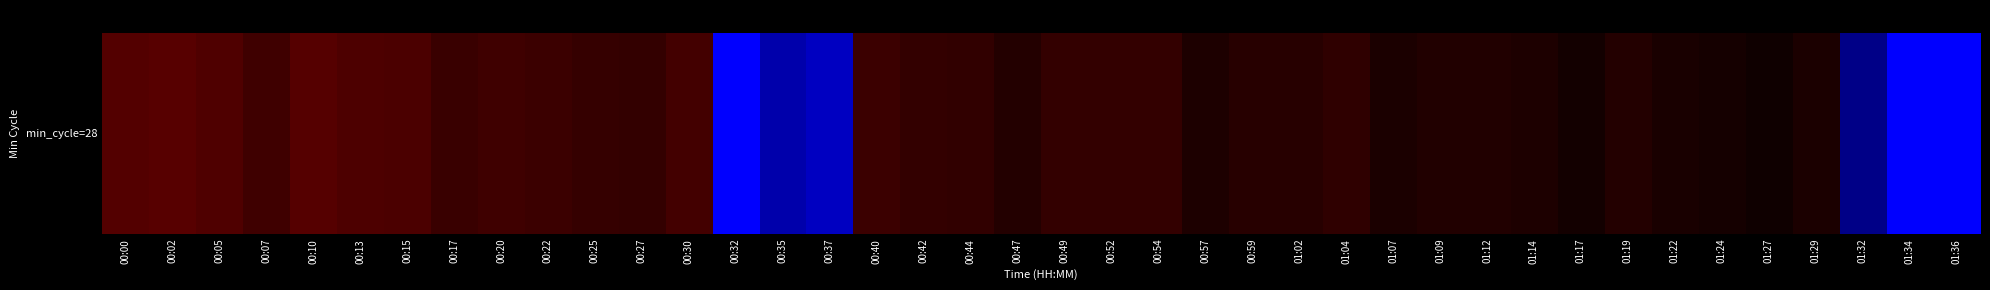

Count the number of categories in the chart.

40